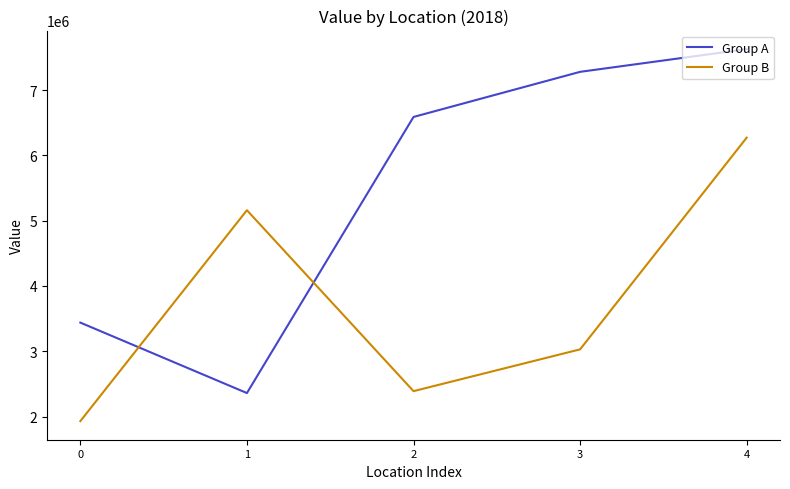

Which series ends up on top after the final intersection of Group A and Group B?

Group A